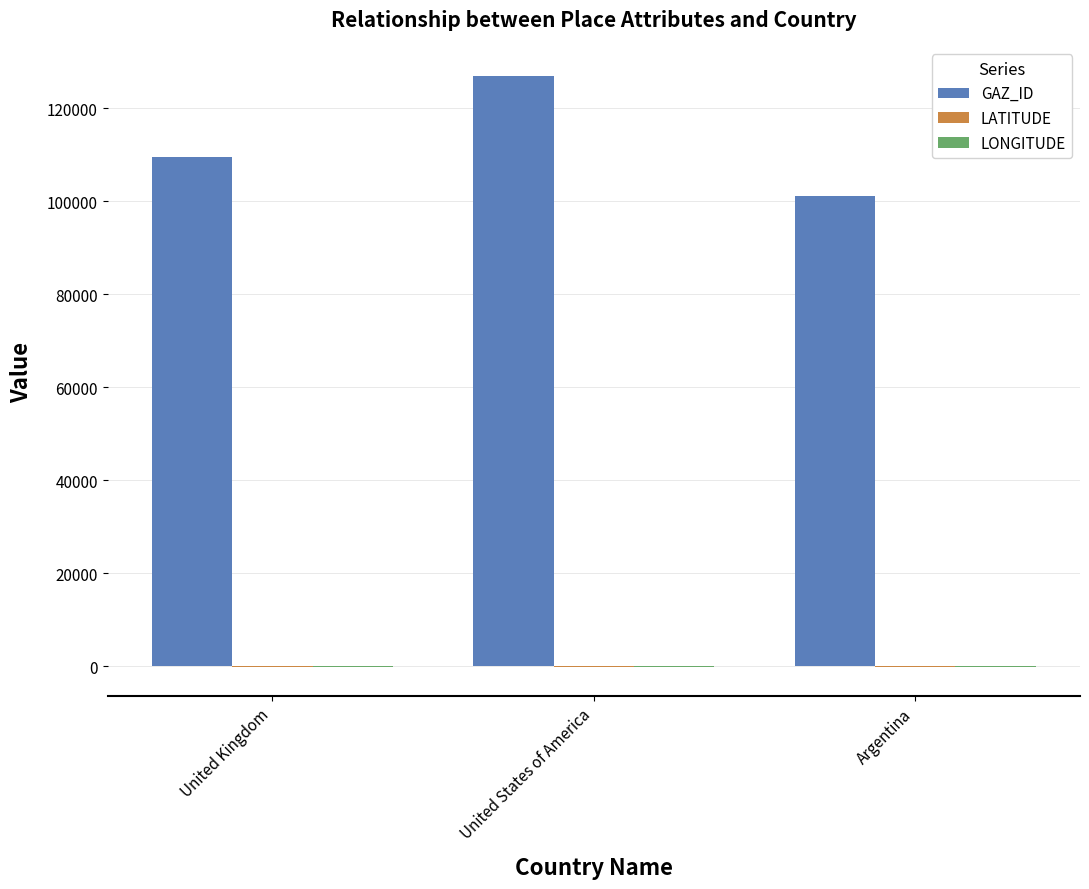

Which series changed the most between United Kingdom and United States of America?

GAZ_ID